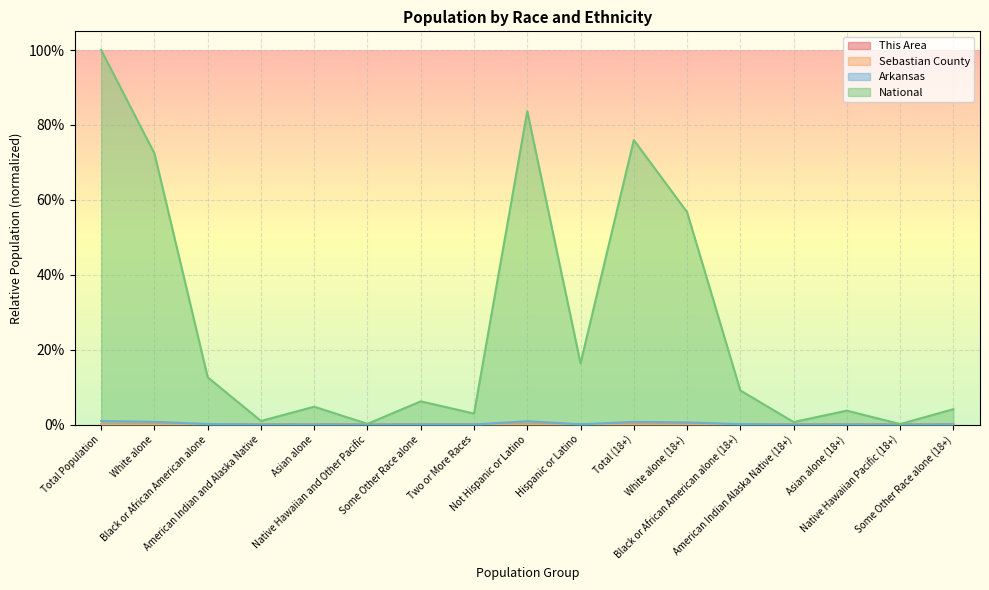

True or false: Arkansas has more than 0 interior local peaks.

True